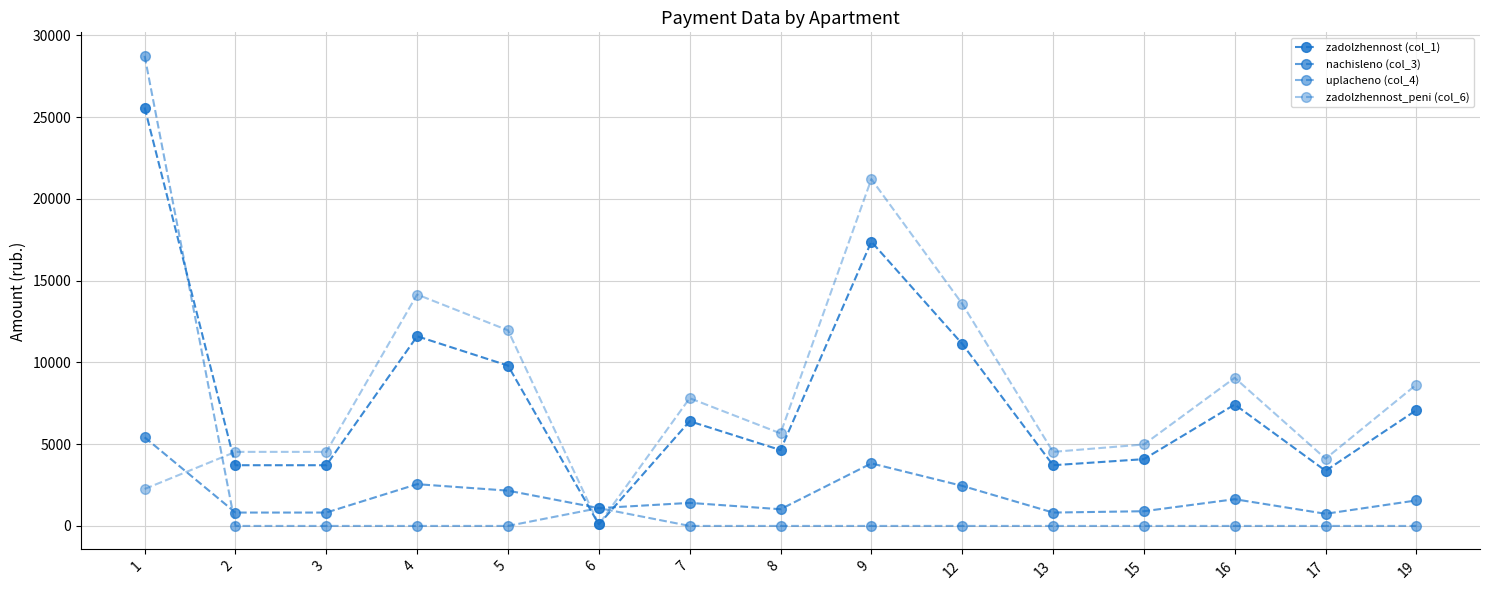

Which series changed the most between 3 and 13?

zadolzhennost (col_1)